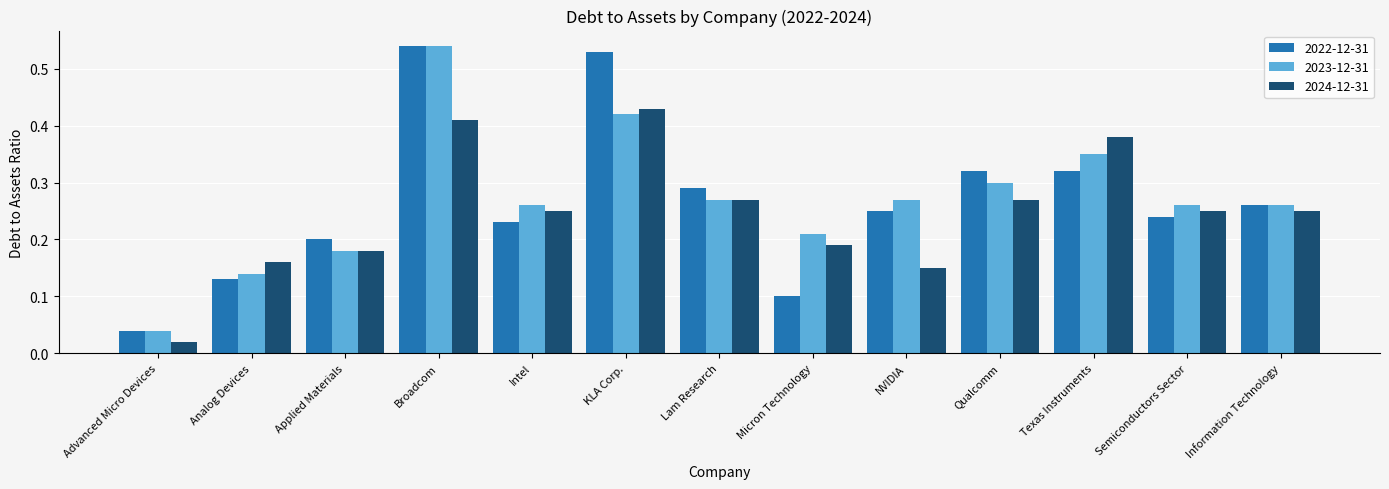

Rank the series by their average value, from highest to lowest.

2023-12-31, 2022-12-31, 2024-12-31